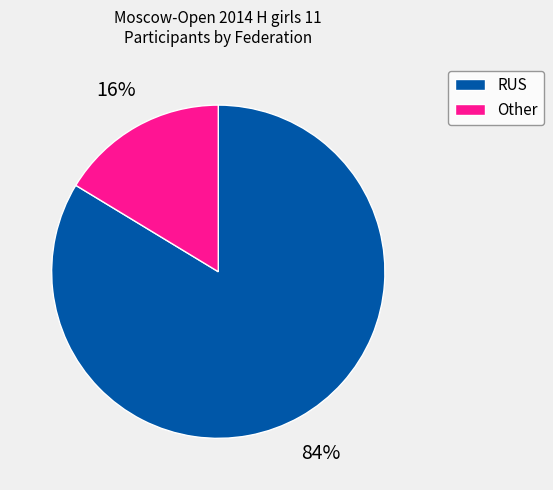

Which slice is the smallest?

Other